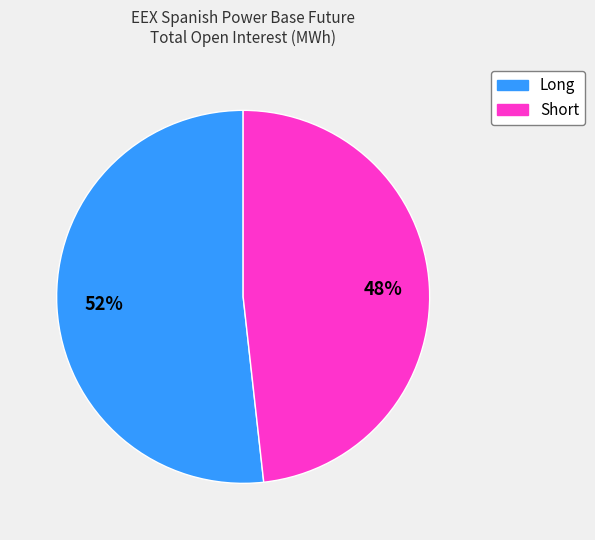

To the nearest percent, what percentage of the pie is Long?

52%